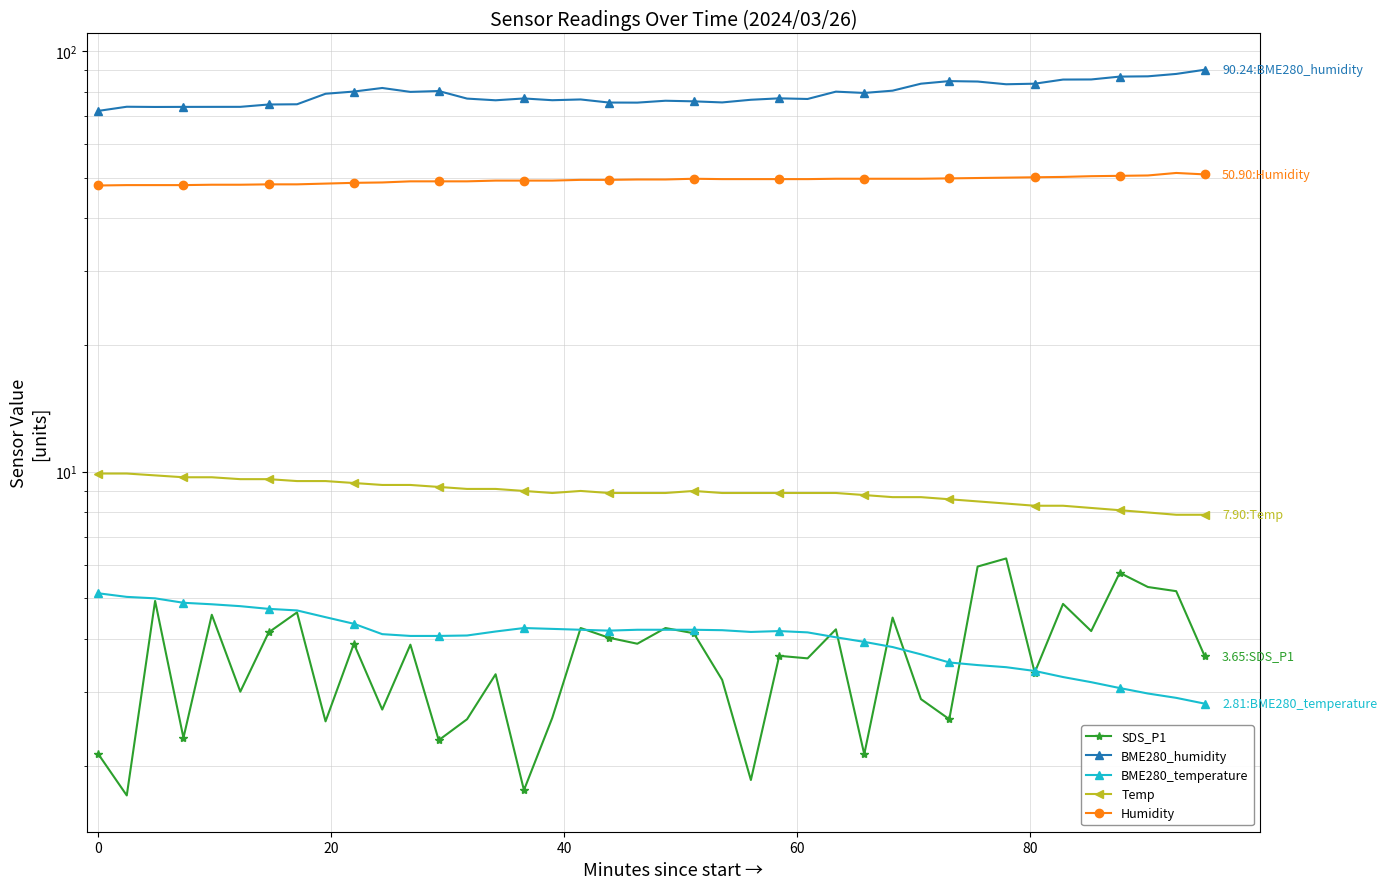

What is the value of the BME280_humidity point at the 3rd from the left?

73.6